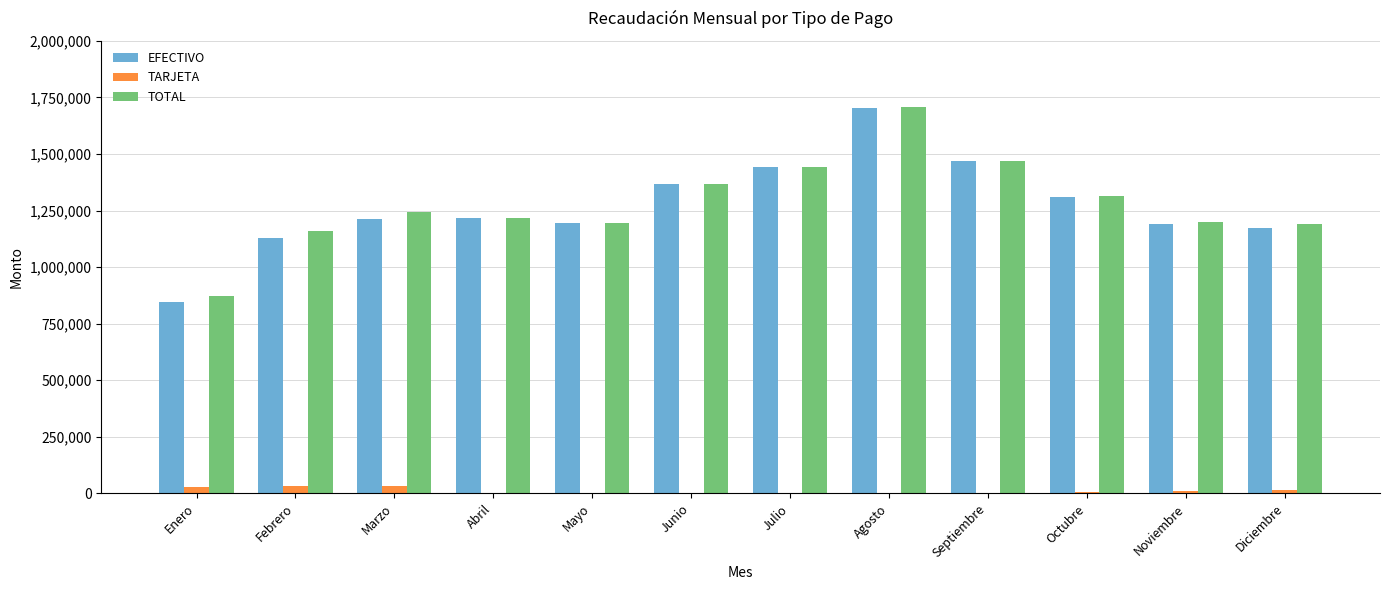

Which series changed the most between Mayo and Julio?

EFECTIVO